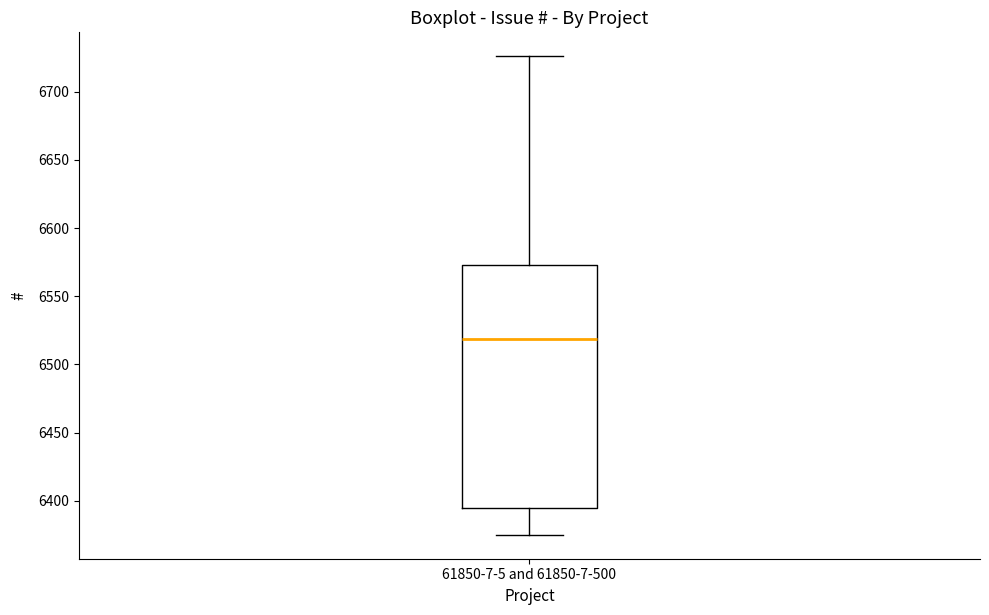

Where does the upper whisker of the box for 61850-7-5 and 61850-7-500 end on the y-axis? The values are not printed on the chart, so give them approximately, as read against the axis.

6725